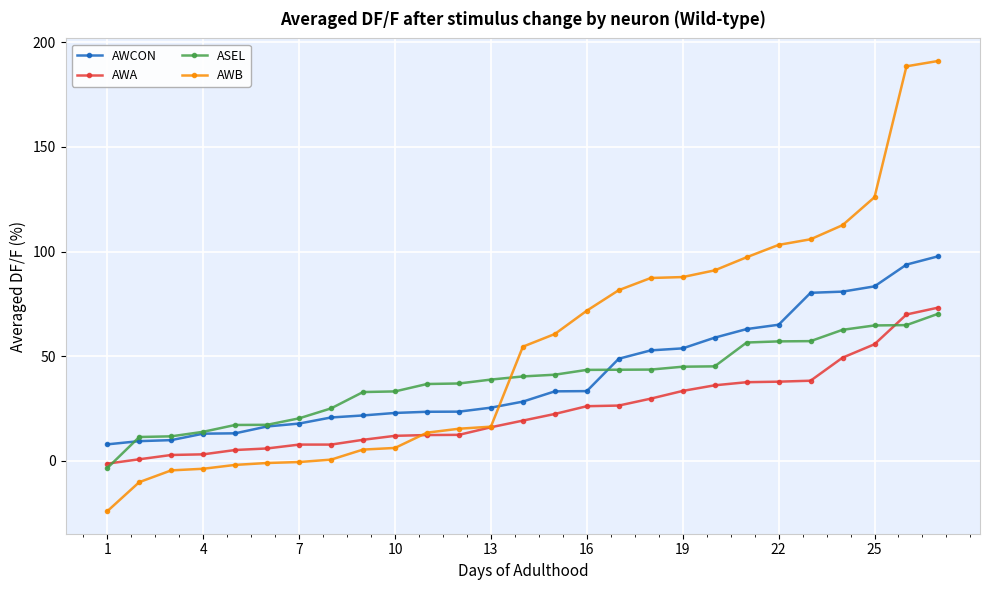

What is the value of the AWA point at the 9th from the left?

10.0